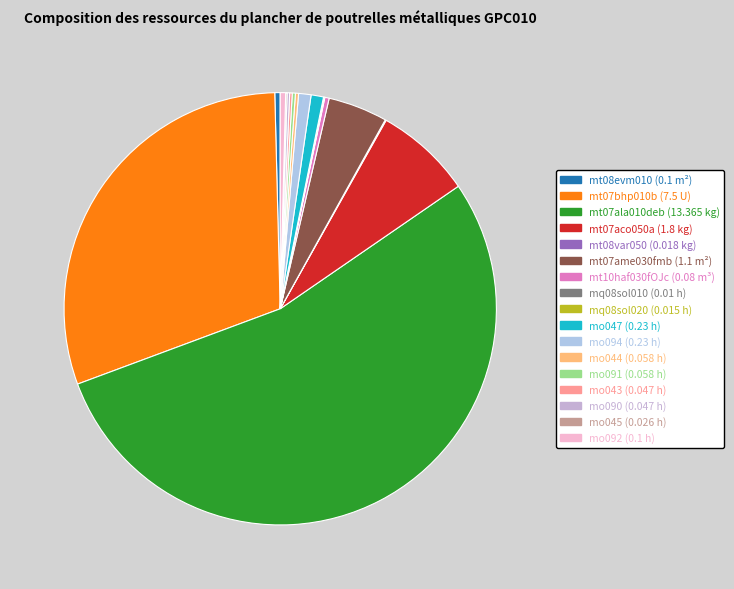

Which category has the biggest portion of the pie?

mt07ala010deb (13.365 kg)